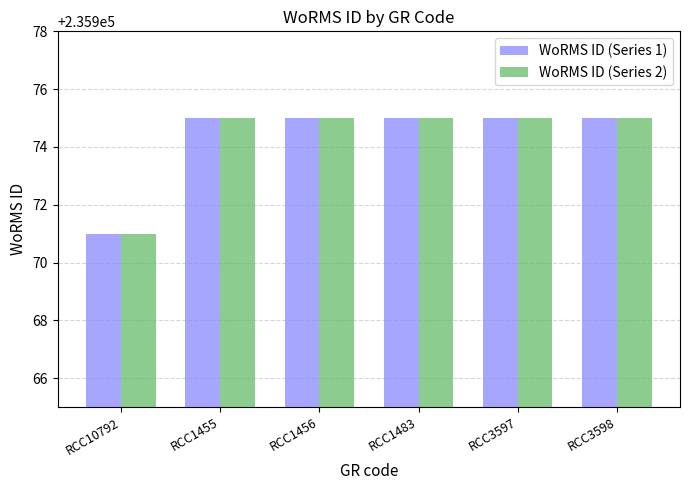

Reading left to right, list all the values displayed in this chart.

WoRMS ID (Series 1): RCC10792=235971	RCC1455=235975	RCC1456=235975	RCC1483=235975	RCC3597=235975	RCC3598=235975
WoRMS ID (Series 2): RCC10792=235971	RCC1455=235975	RCC1456=235975	RCC1483=235975	RCC3597=235975	RCC3598=235975